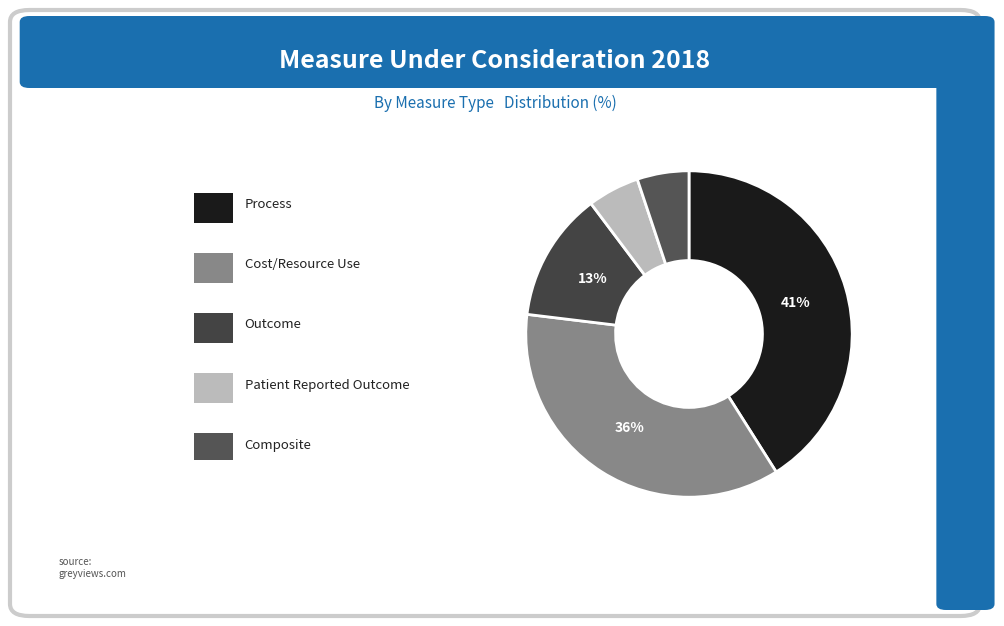

What is the largest slice in the pie chart?

Process